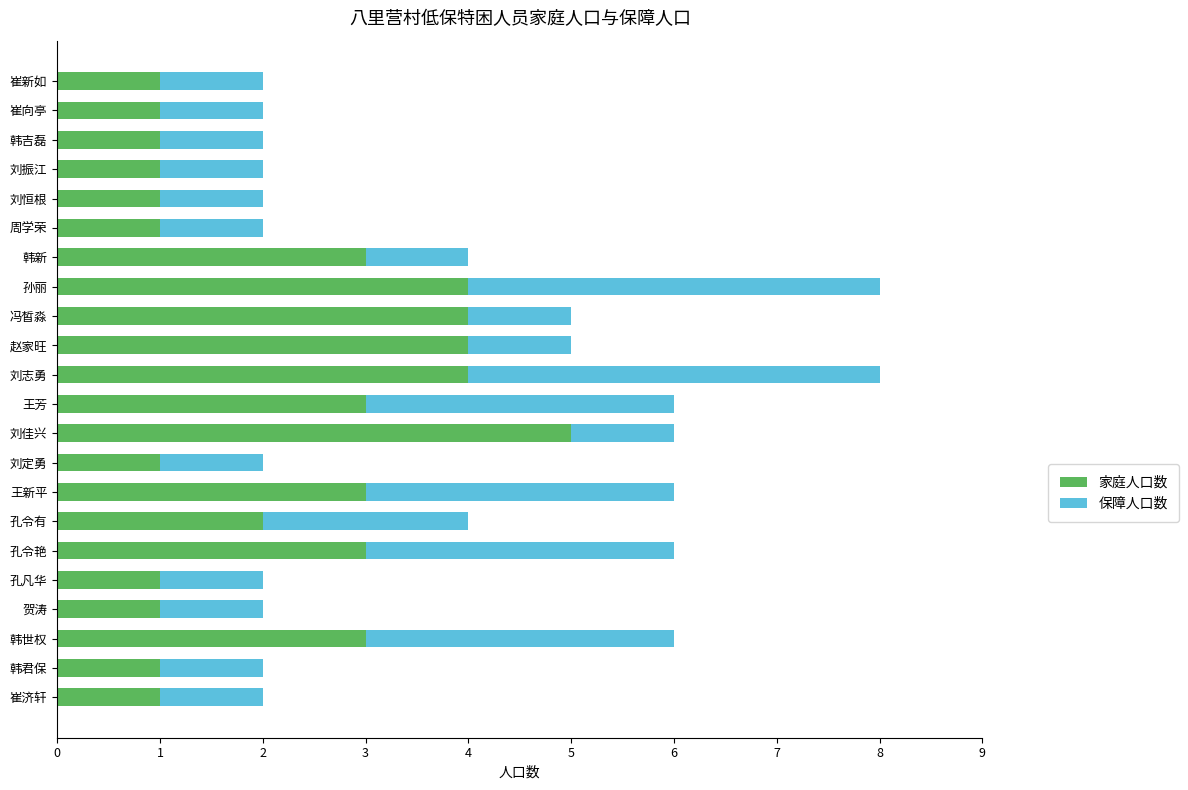

What is the difference between the maximum and minimum values in the 家庭人口数 series?

4